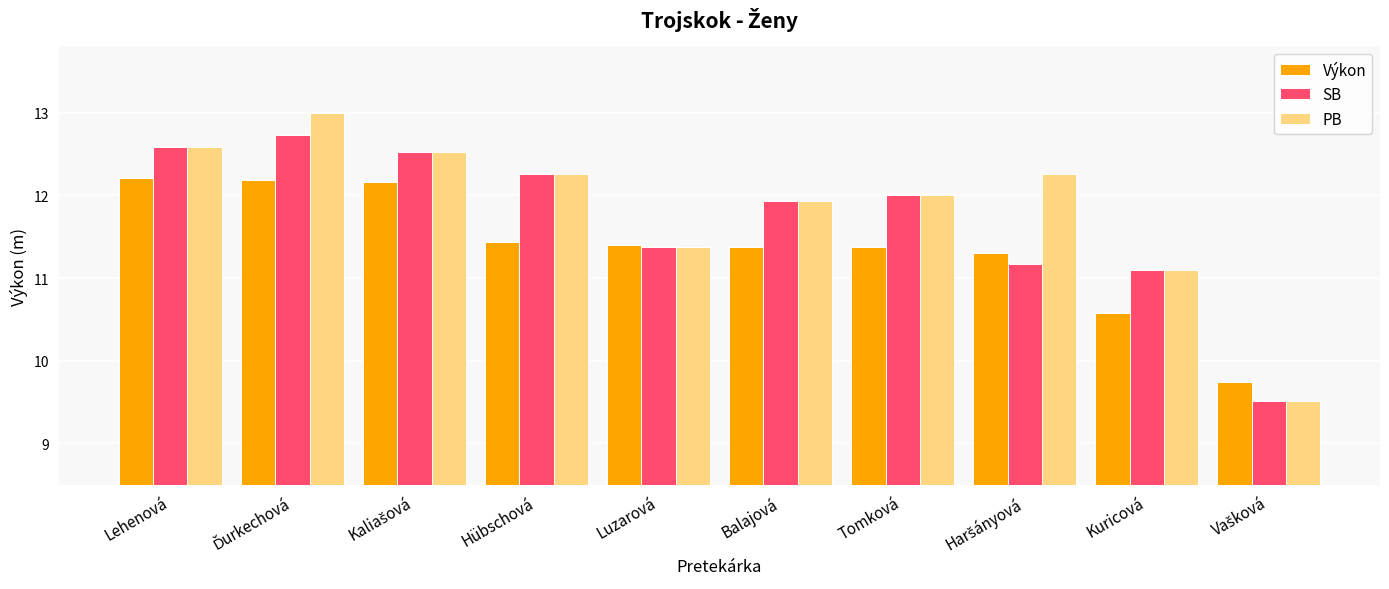

What is the minimum value shown in the chart?

9.5